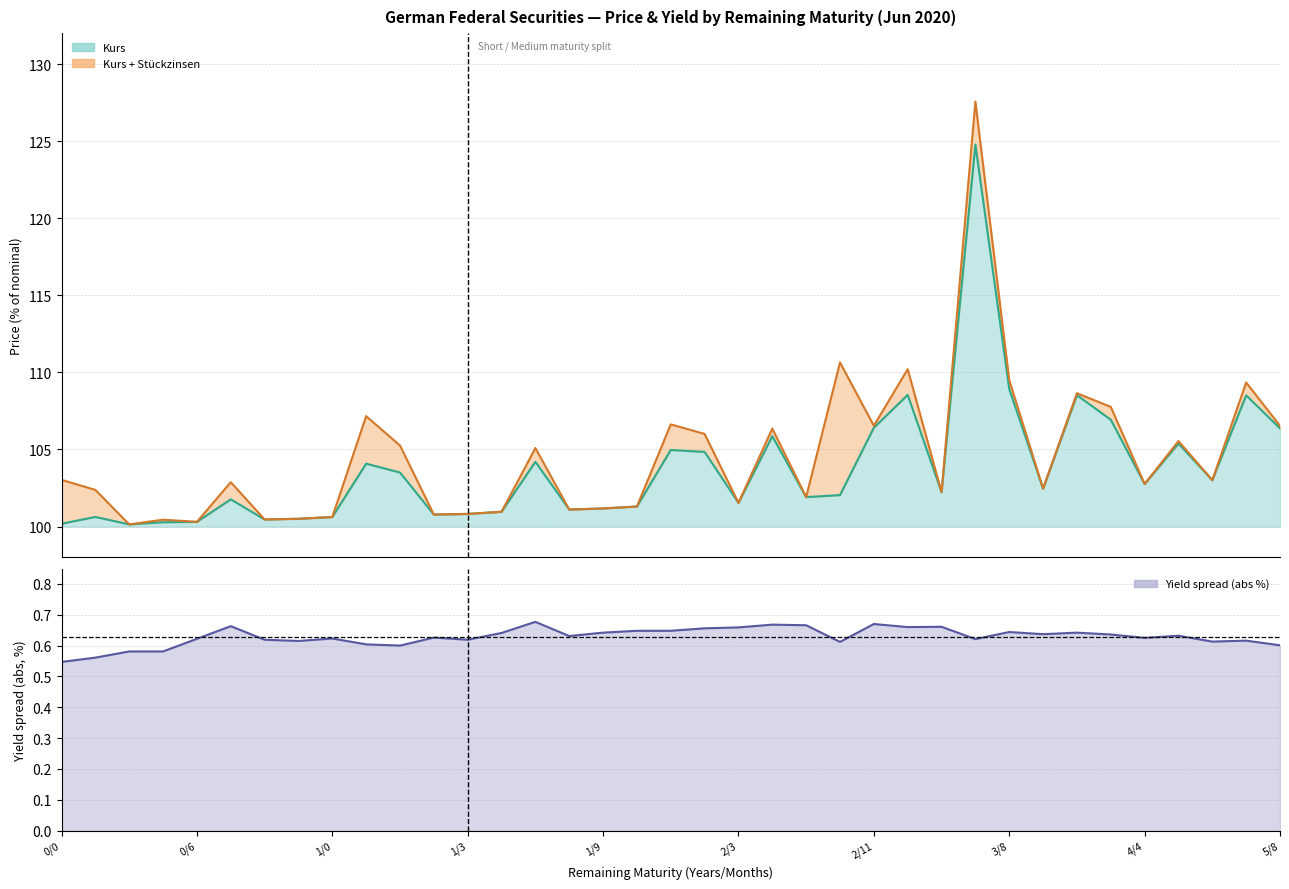

What is the sum of the values at 5/8 and 21?

1.3